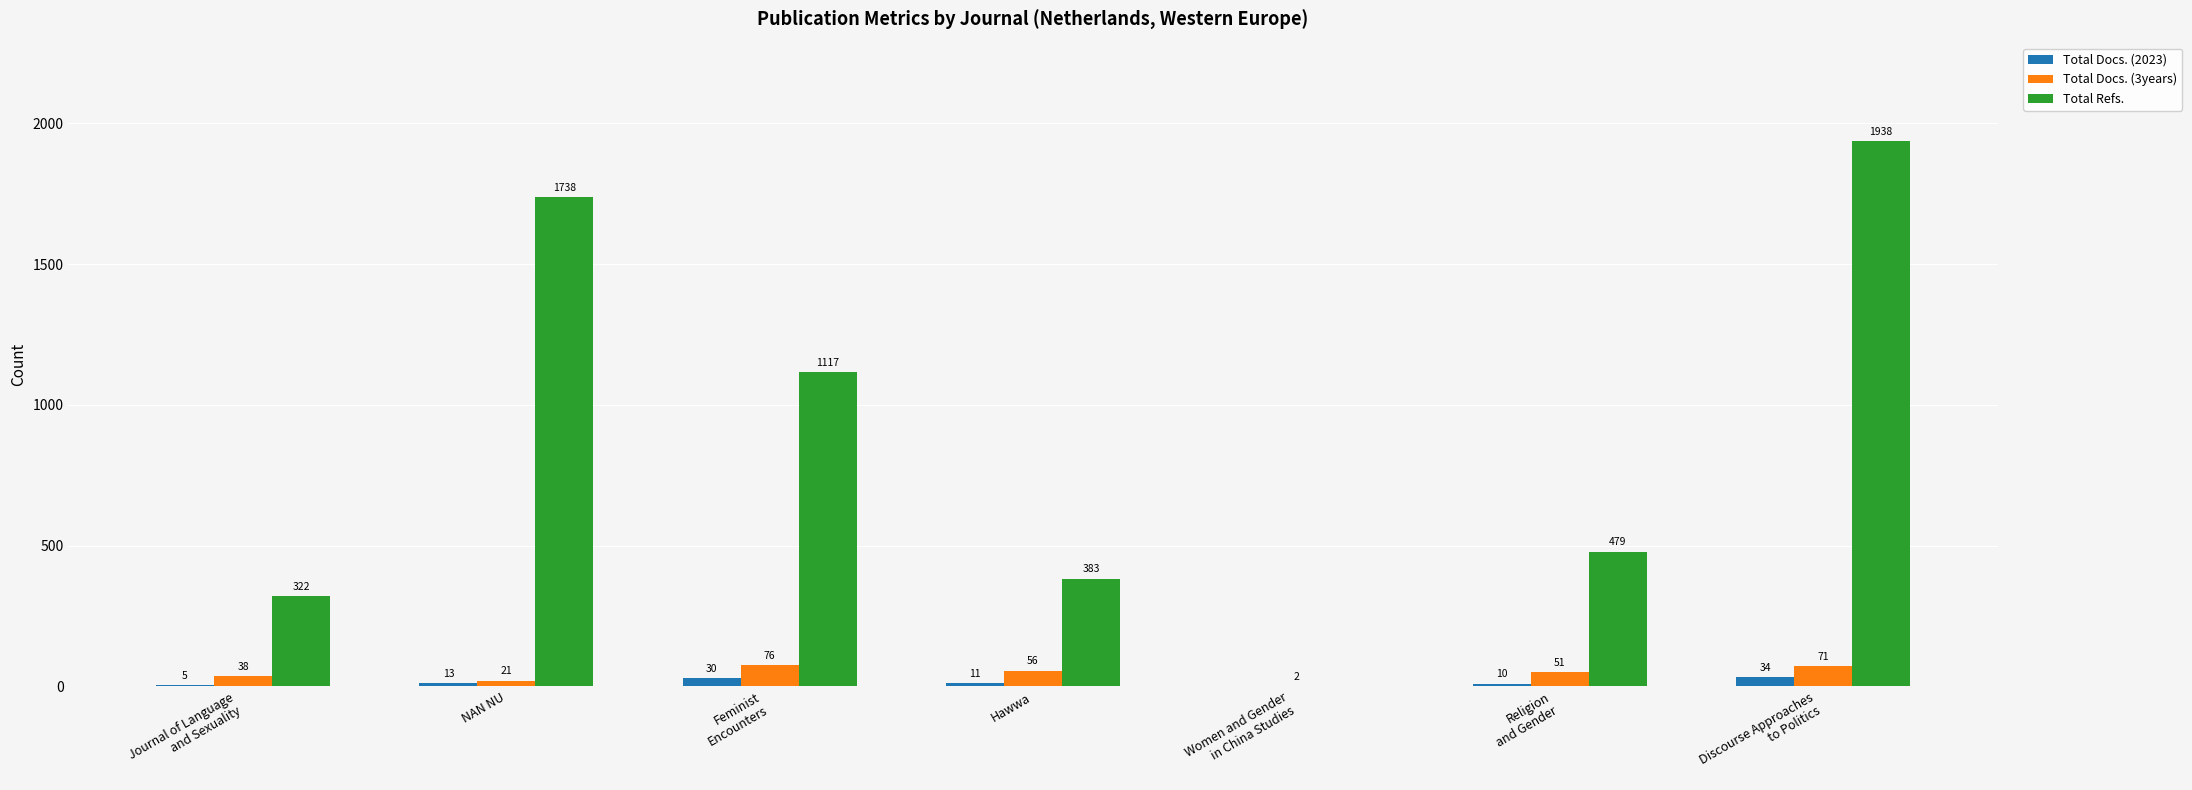

What is the highest value of the Total Refs. series?

1938